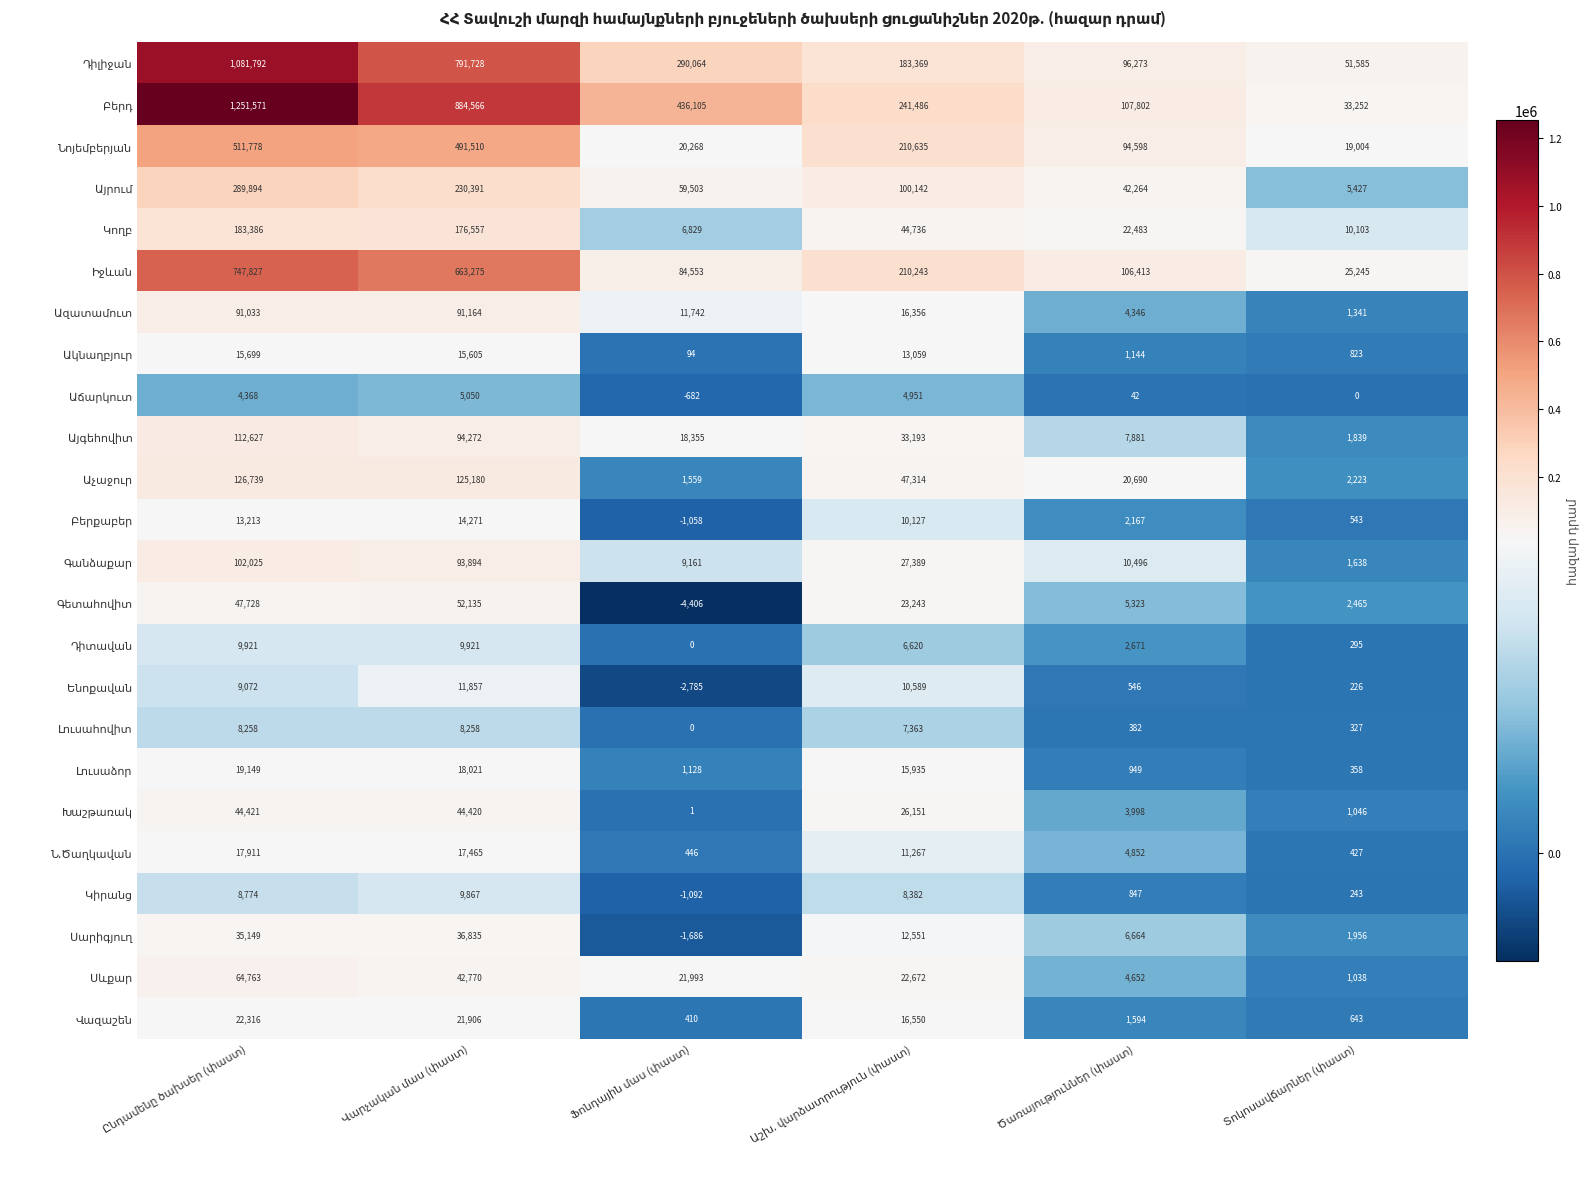

What is the smallest value displayed?

-4406